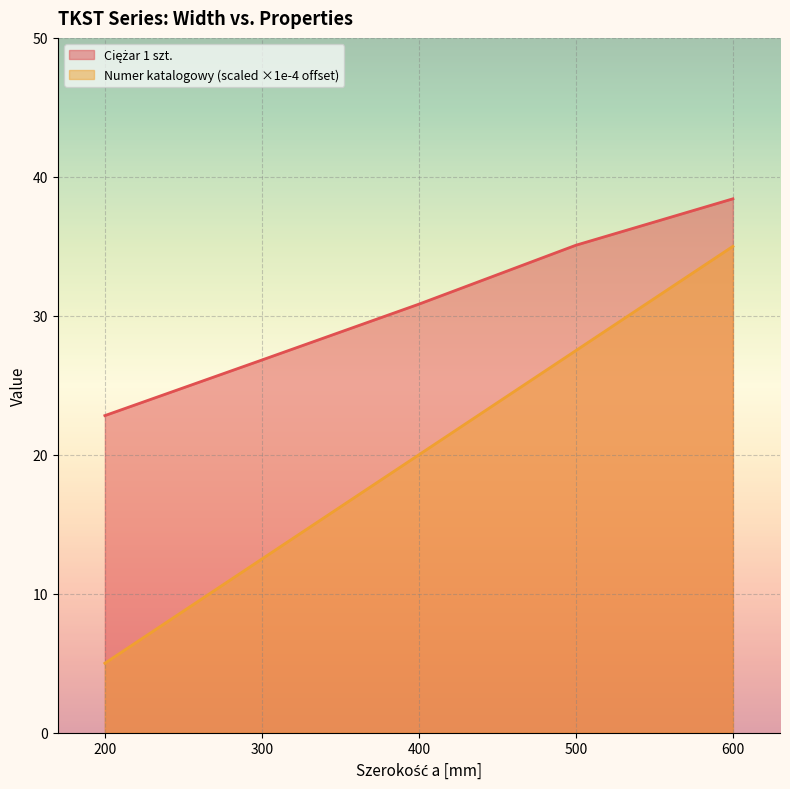

Read the Ciężar 1 szt. value at 200.

22.8